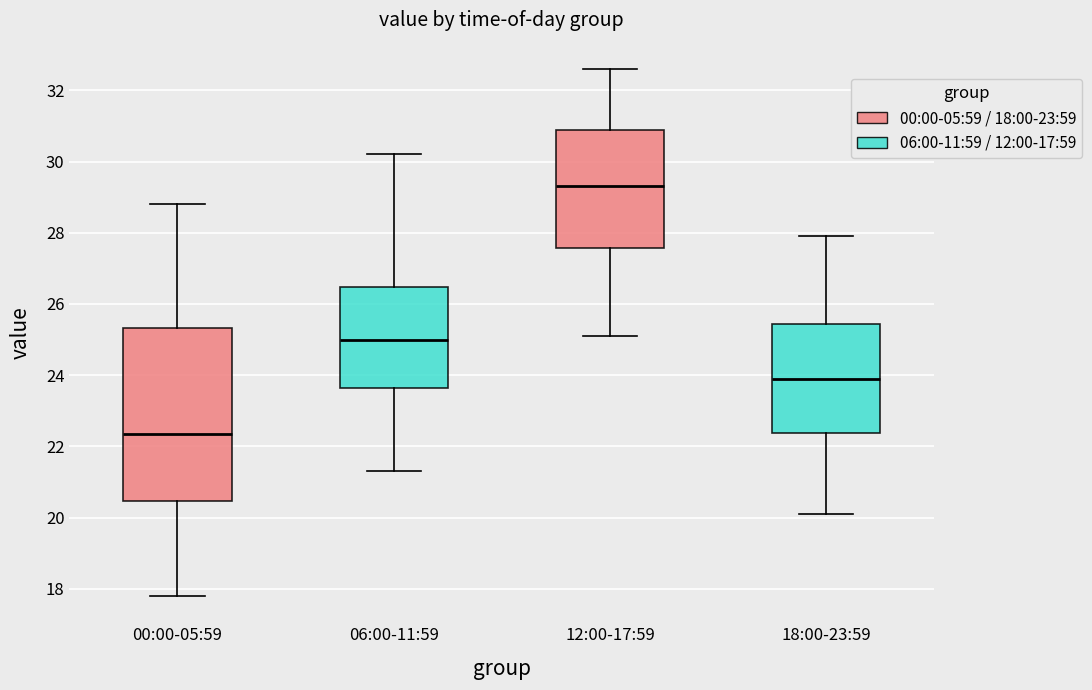

Reading left to right, read every box against the y-axis: the position of its median line, the range the box covers, and the ends of its whiskers. The values are not printed on the chart, so give them approximately, as read against the axis.

00:00-05:59: median 22.4, box 20.4 to 25.4, whiskers 17.8 to 28.8
06:00-11:59: median 25.0, box 23.6 to 26.4, whiskers 21.4 to 30.2
12:00-17:59: median 29.4, box 27.6 to 30.8, whiskers 25.2 to 32.6
18:00-23:59: median 24.0, box 22.4 to 25.4, whiskers 20.2 to 28.0